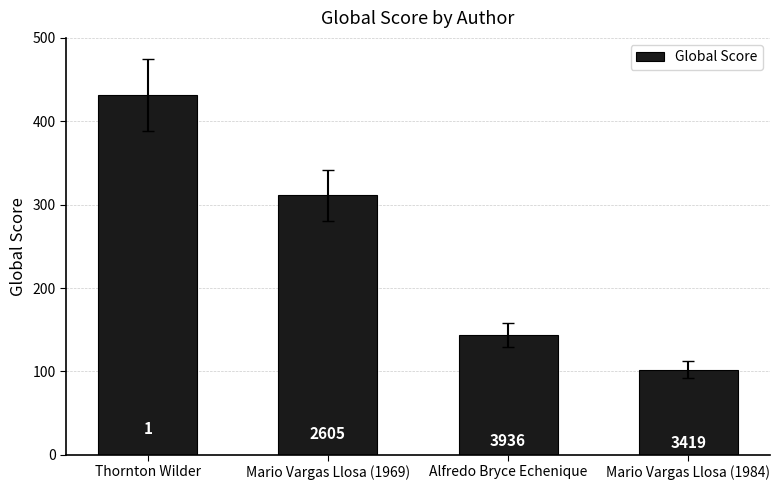

The chart shows a value of 102 at Mario Vargas Llosa (1984). True or false?

True